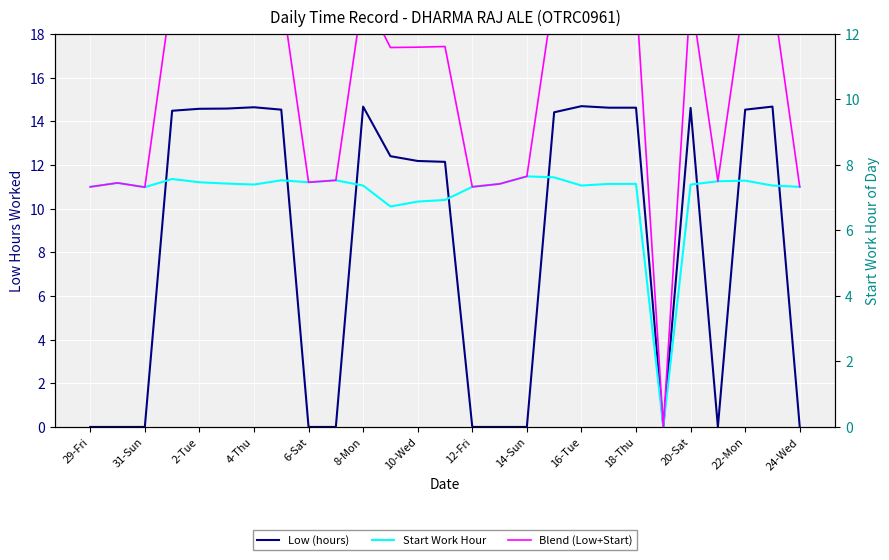

What are all the series names shown in the legend?

Low (hours), Start Work Hour, Blend (Low+Start)